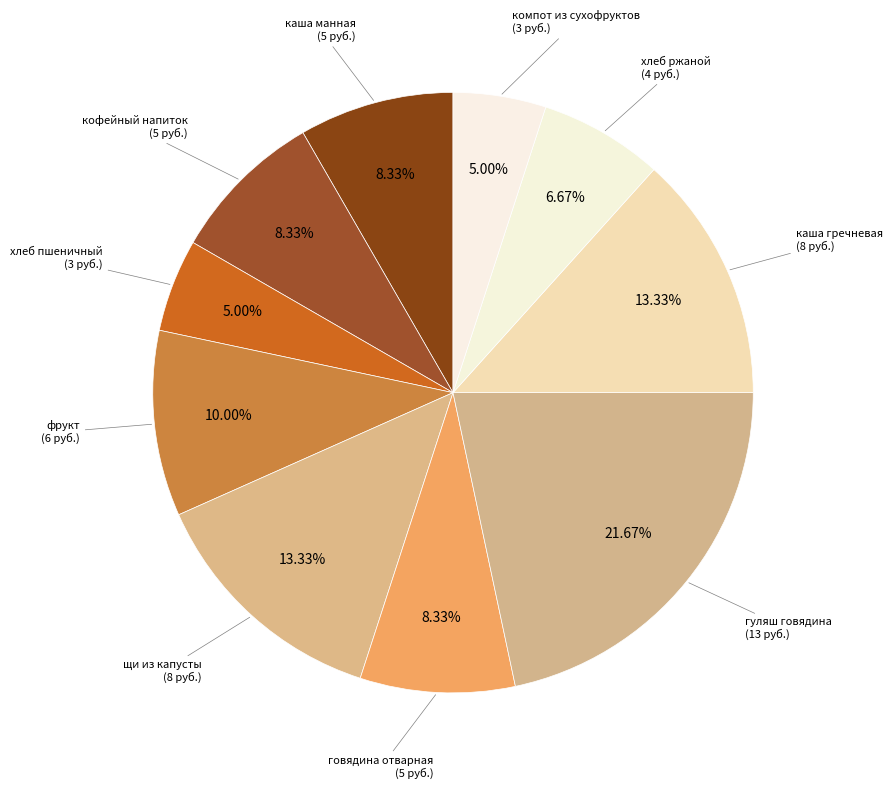

Count the number of slices in the pie.

10